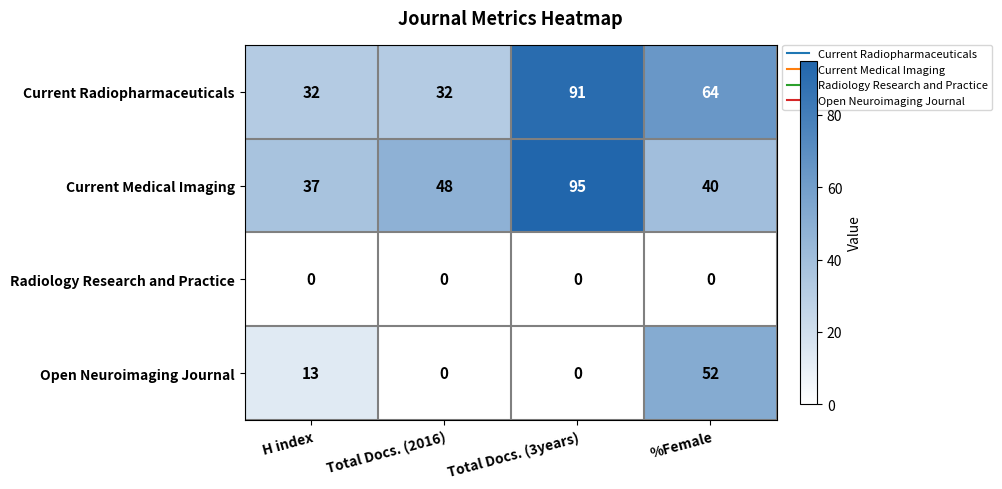

Count the number of data series in this chart.

4